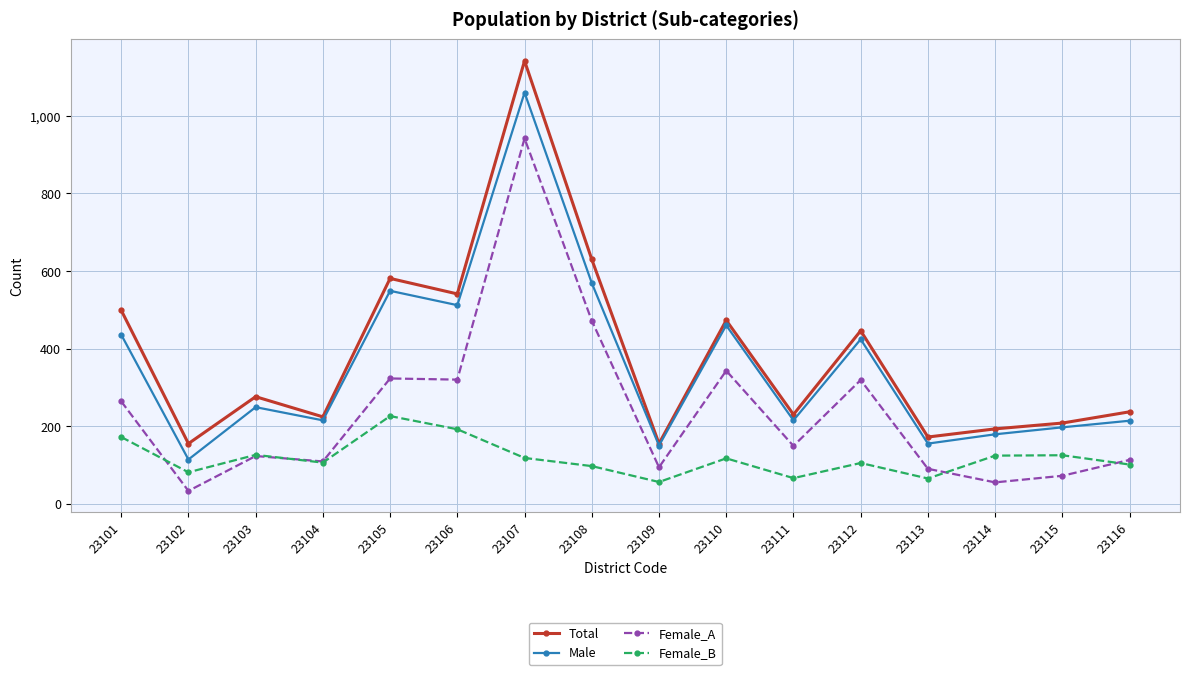

True or false: Female_A has a value of 33 at 23102.

True